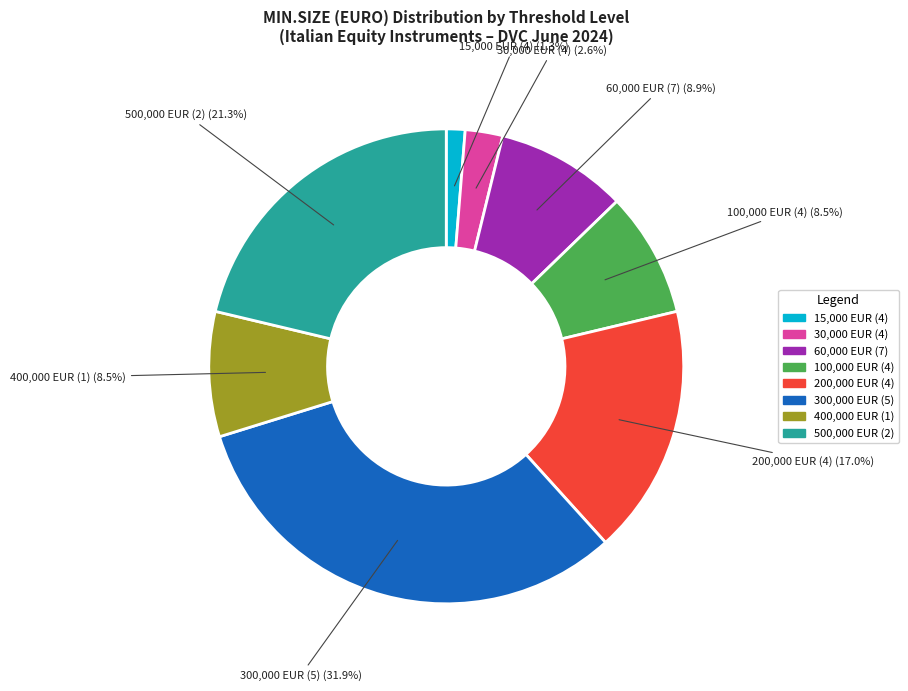

Does any single category account for the majority?

No